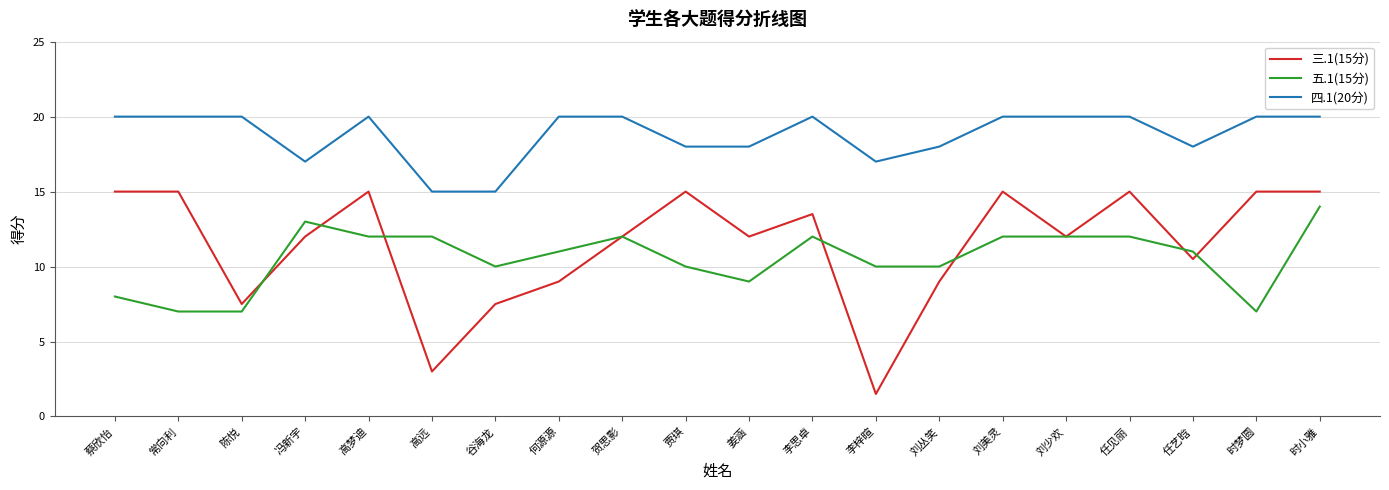

Between 谷海龙 and 刘少欢, which series saw the biggest shift?

四.1(20分)